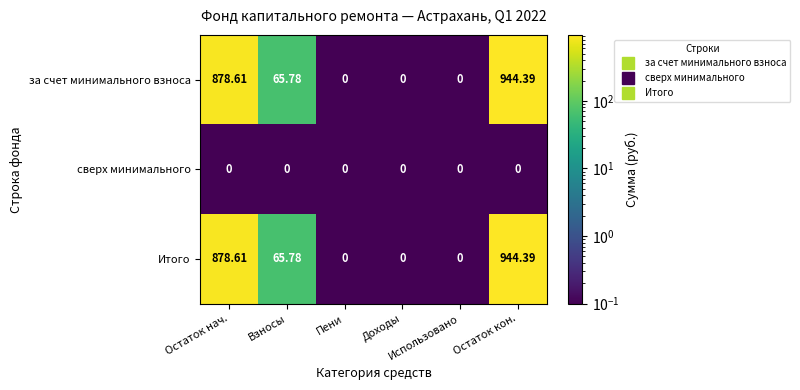

Which series has the widest spread of values?

за счет минимального взноса